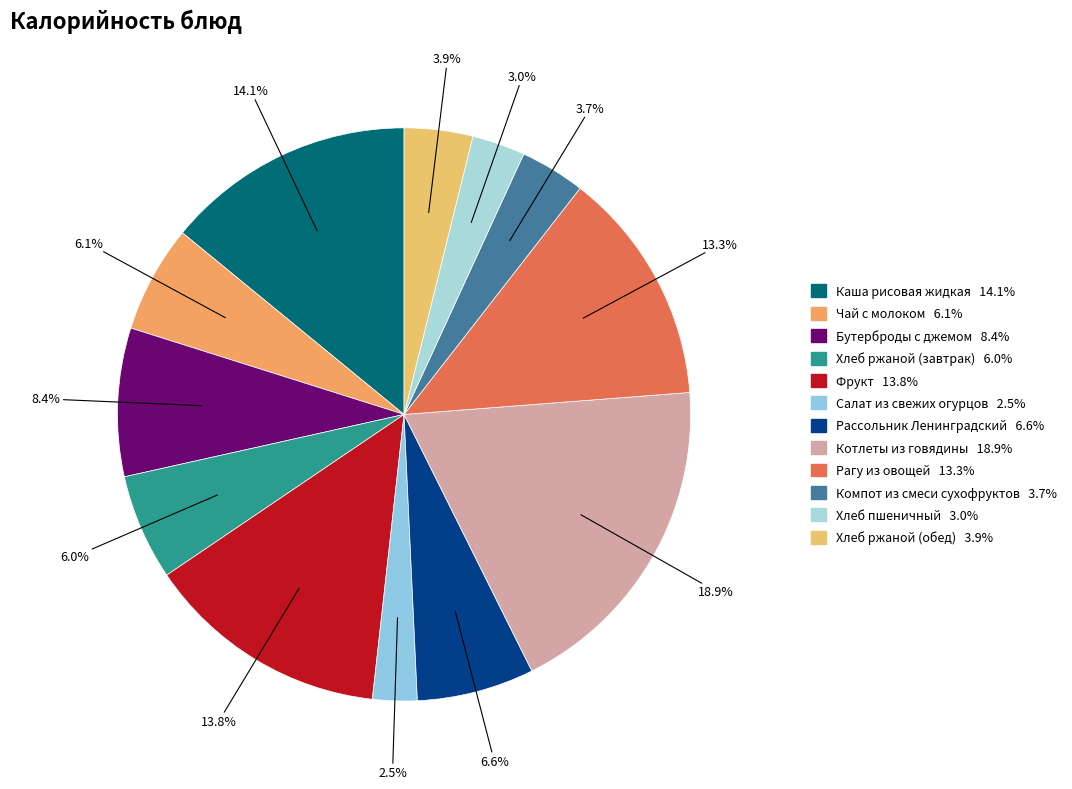

Which category has the biggest portion of the pie?

Котлеты из говядины